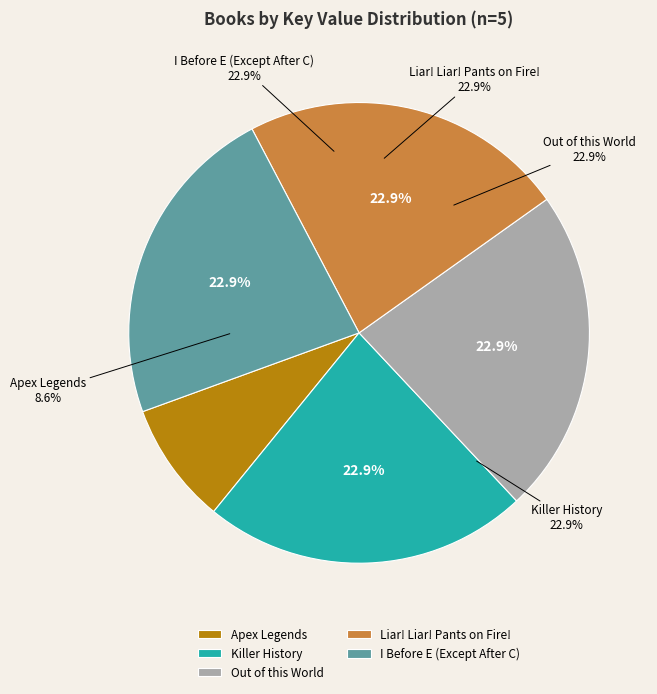

Approximately how many times larger is the value at Out of this World compared to Apex Legends?

2.7